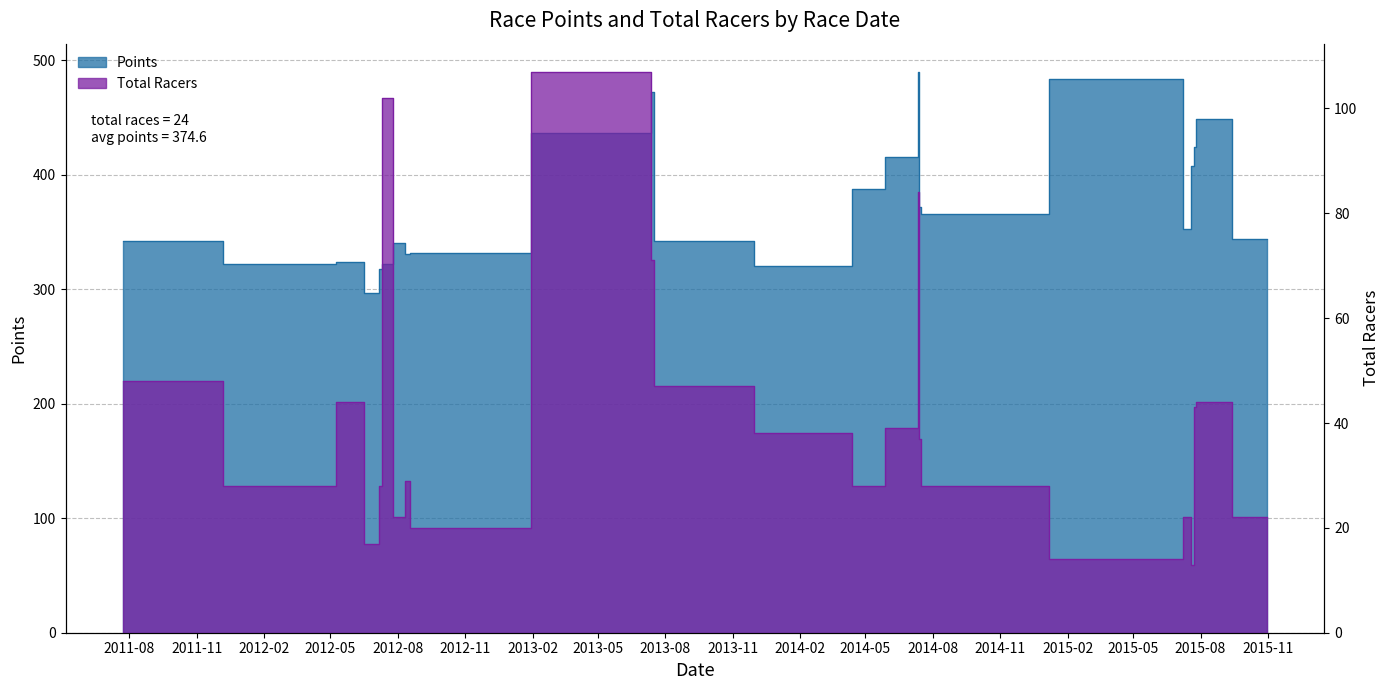

Reading left to right, transcribe all the data shown in this chart.

2011-07-23=342.1	2012-04-22=321.9	2012-05-26=323.6	2012-07-07=296.5	2012-07-07=317.4	2012-07-14=322.3	2012-08-05=340.7	2012-08-18=331.2	2012-08-18=332.0	2013-07-13=436.6	2013-07-13=472.1	2013-07-20=342.1	2014-04-12=320.5	2014-04-12=387.3	2014-07-12=415.6	2014-07-12=490.0	2014-07-13=371.9	2014-07-19=365.4	2015-06-27=483.5	2015-07-18=352.4	2015-07-19=408.1	2015-07-26=424.0	2015-07-26=449.0	2015-10-31=344.2